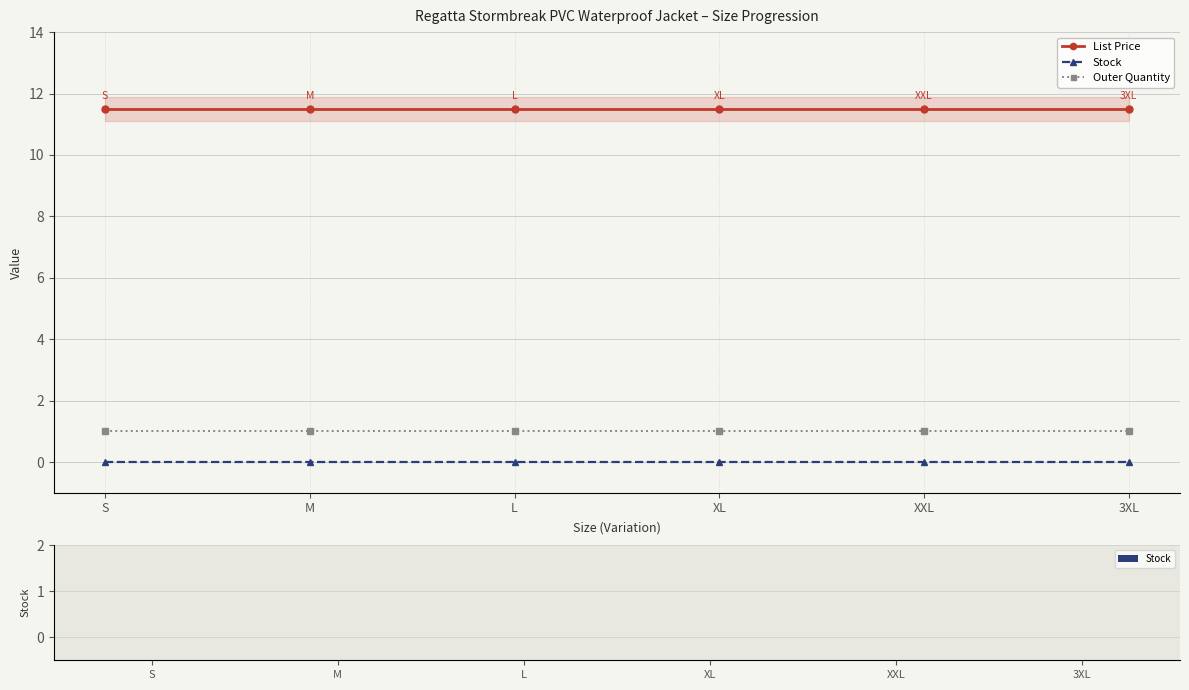

Reading right to left, list all the values displayed in this chart.

List Price: 11.5	11.5	11.5	11.5	11.5	11.5
Stock: 0.0	0.0	0.0	0.0	0.0	0.0
Outer Quantity: 1.0	1.0	1.0	1.0	1.0	1.0